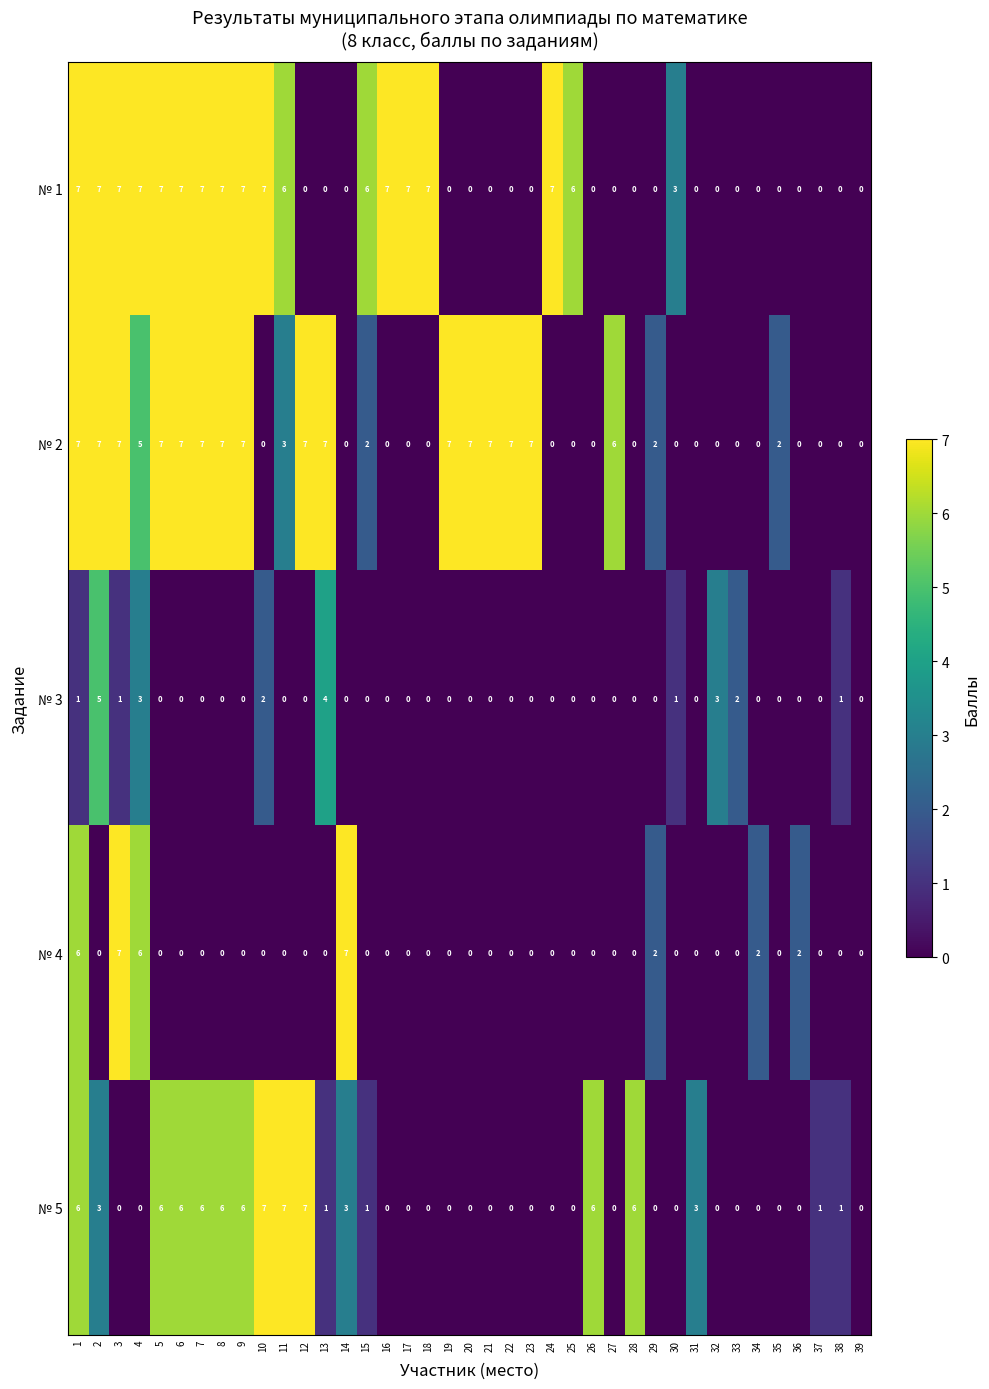

What value does the № 1 series have at 1?

7